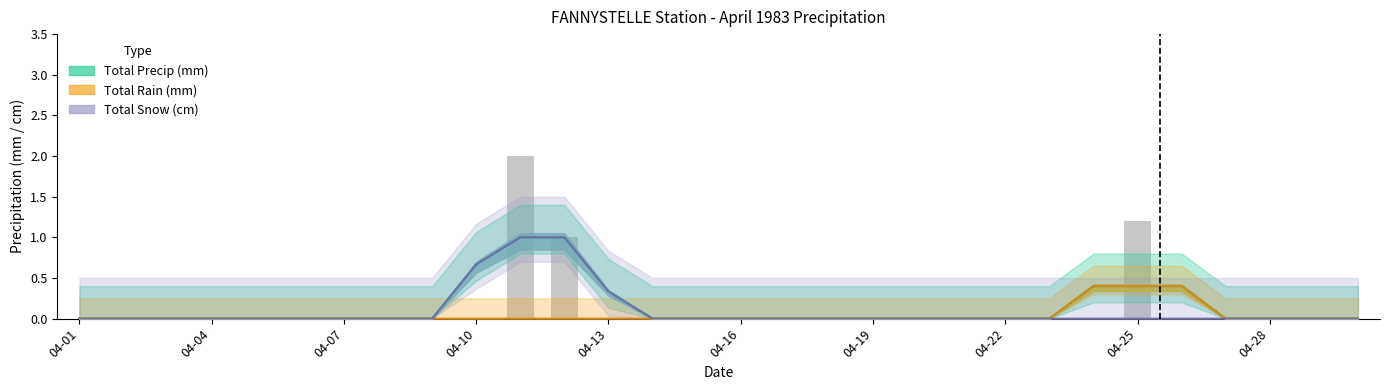

Which series has the largest total across all categories?

Total Precip (mm)